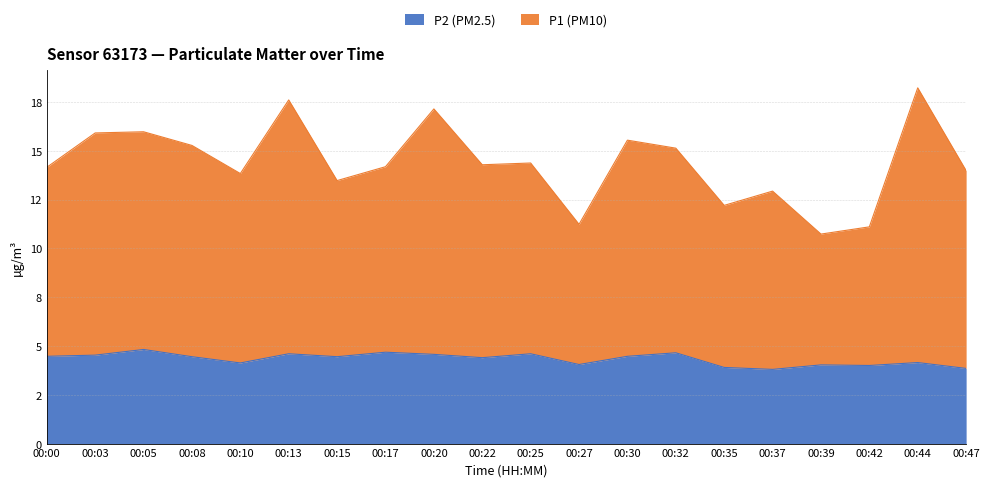

Reading left to right, transcribe all the data shown in this chart.

P2 (PM2.5): 4.5	4.5	4.8	4.5	4.1	4.6	4.5	4.7	4.6	4.4	4.6	4.0	4.5	4.7	3.9	3.8	4.0	4.0	4.2	3.9
P1 (PM10): 14.1	15.9	16.0	15.3	13.8	17.6	13.5	14.2	17.1	14.3	14.4	11.2	15.5	15.1	12.2	12.9	10.7	11.1	18.2	14.0